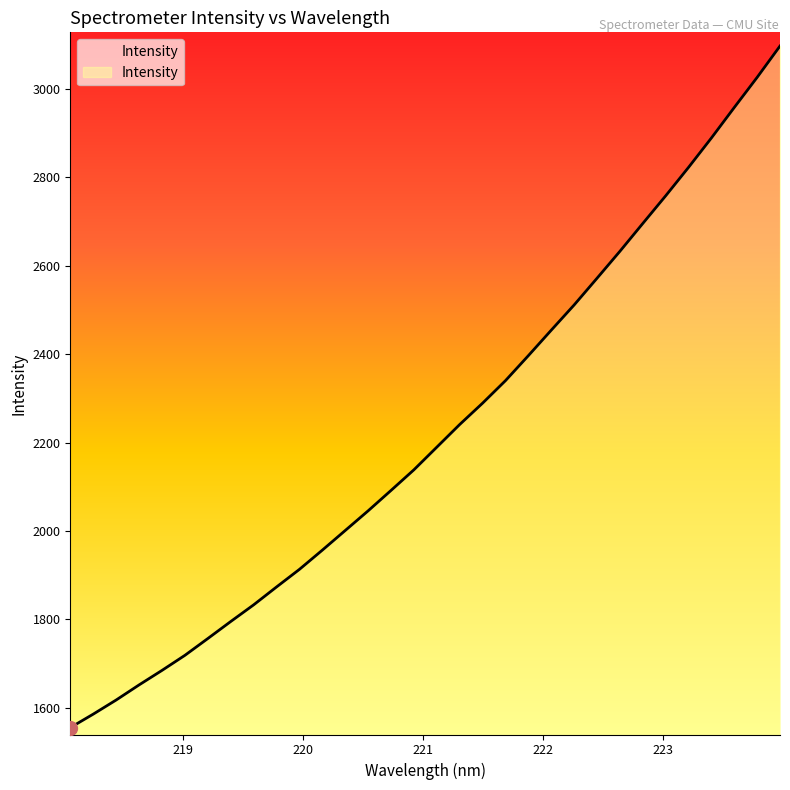

How many categories are shown in the chart?

32